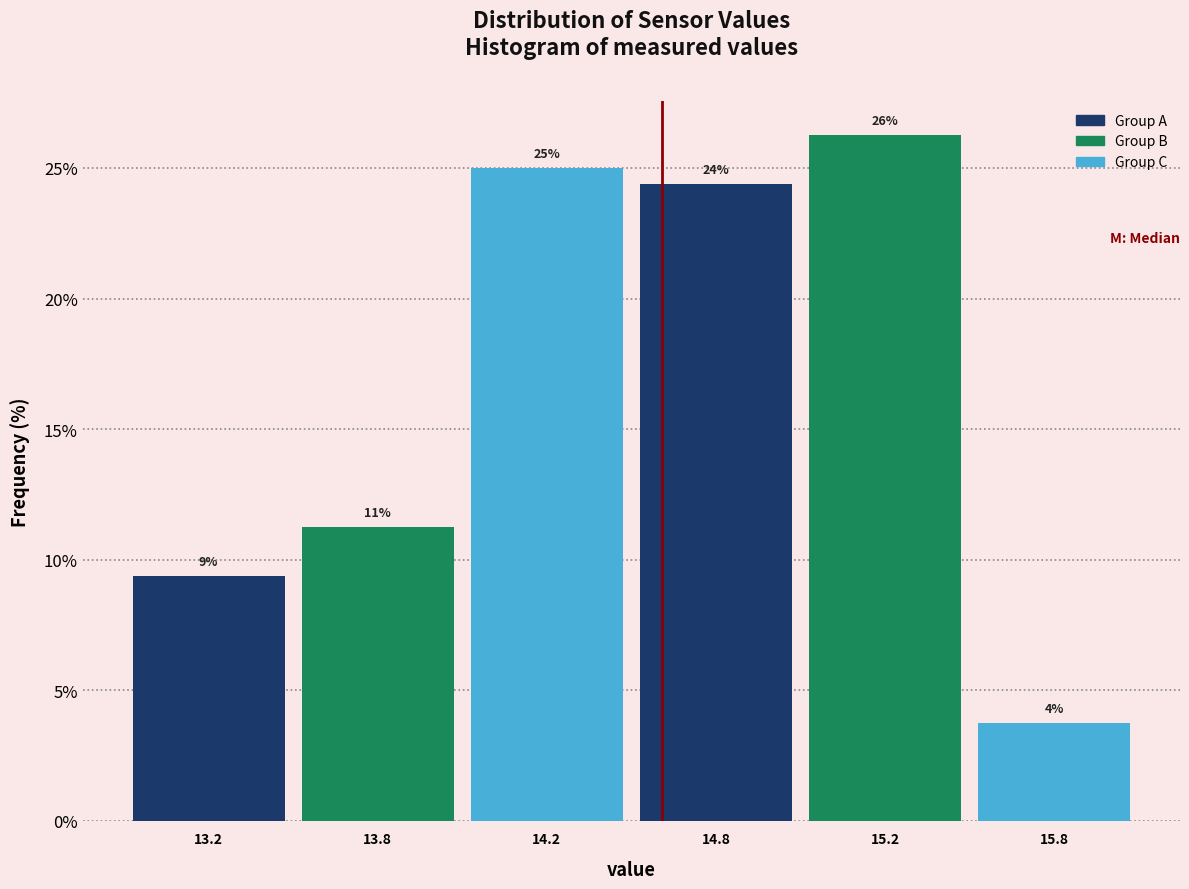

Are the bars horizontal?

No